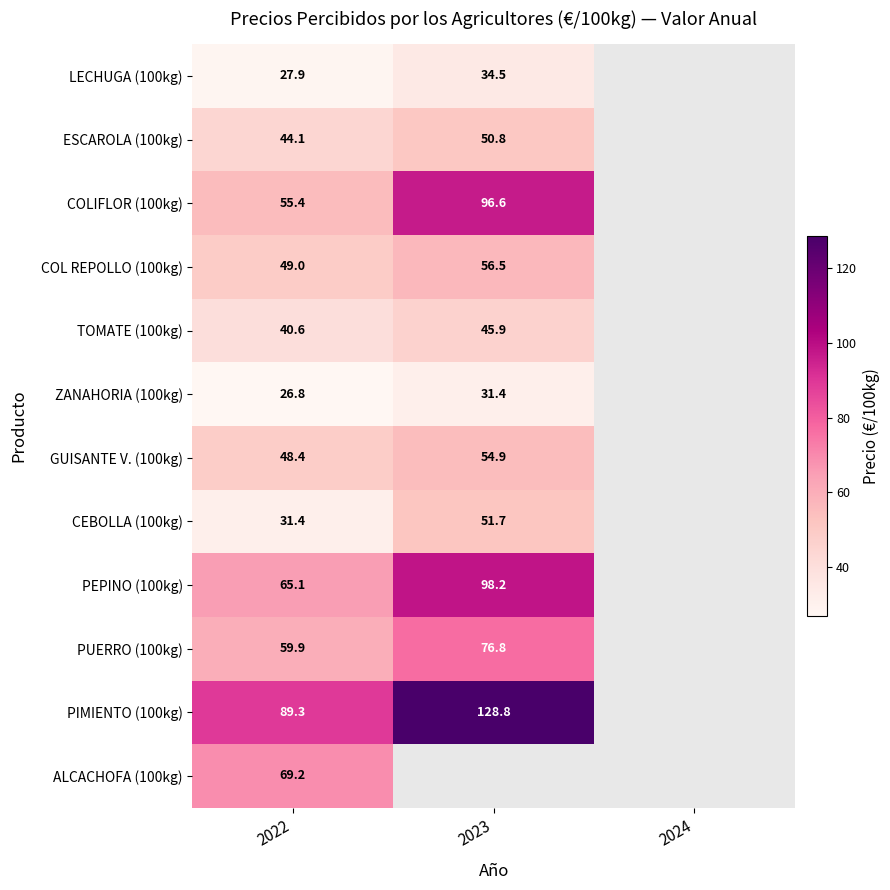

Is the value of TOMATE (100kg) at 2023 greater than the value of GUISANTE V. (100kg) at 2022?

No